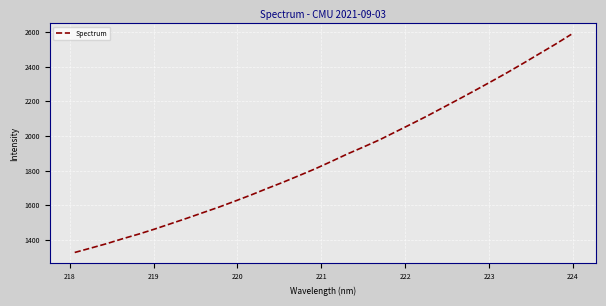

What is the difference between the maximum and minimum values?

1257.8